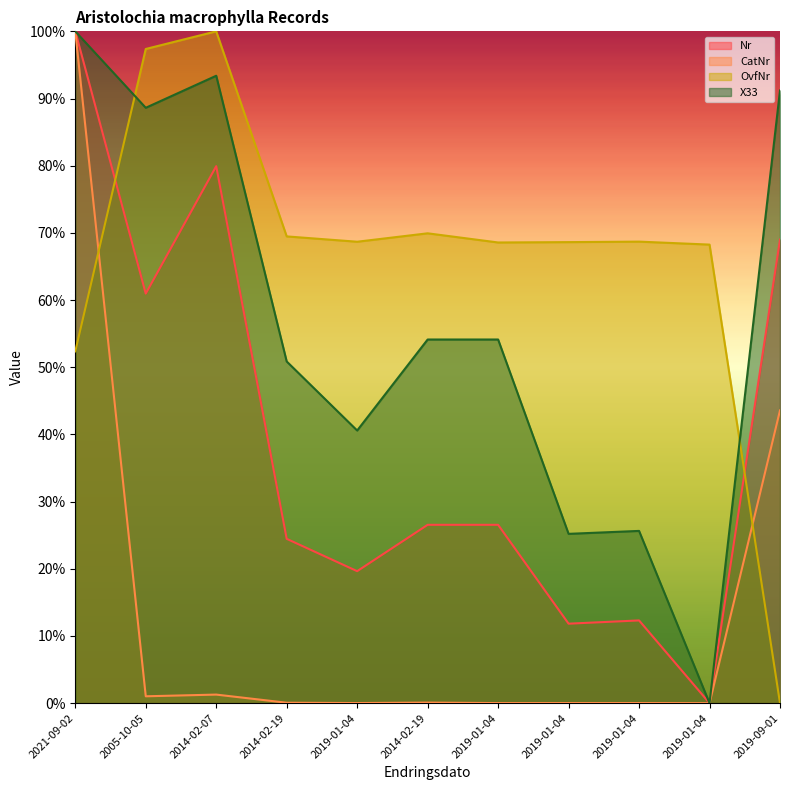

What is the difference between the maximum and second lowest values in the X33 series?

0.7